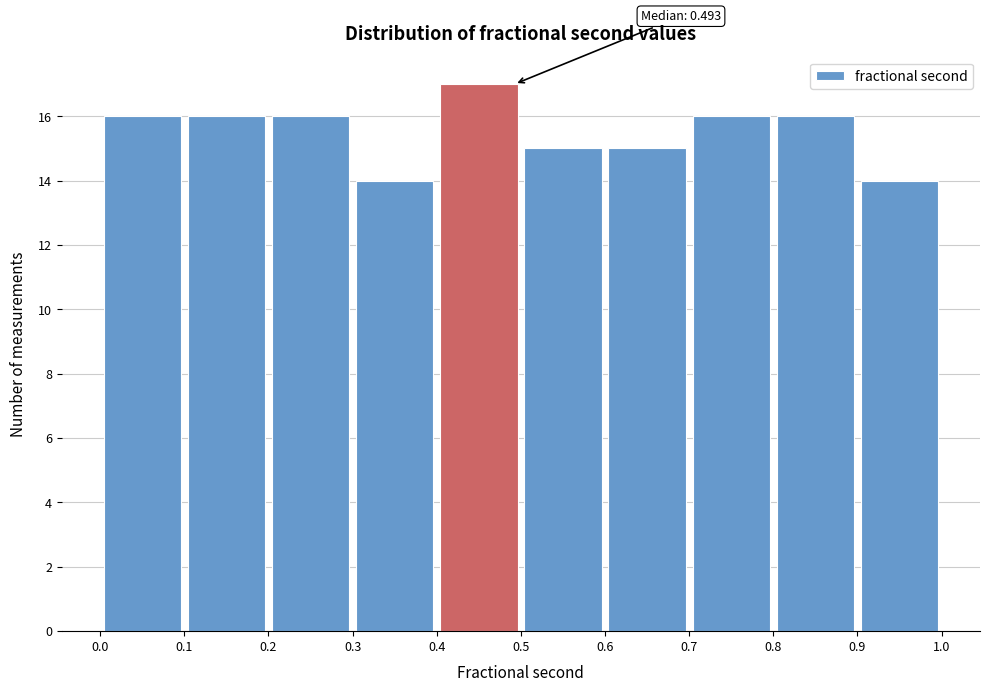

Which range on the x-axis has the tallest bar?

0.4 to 0.5